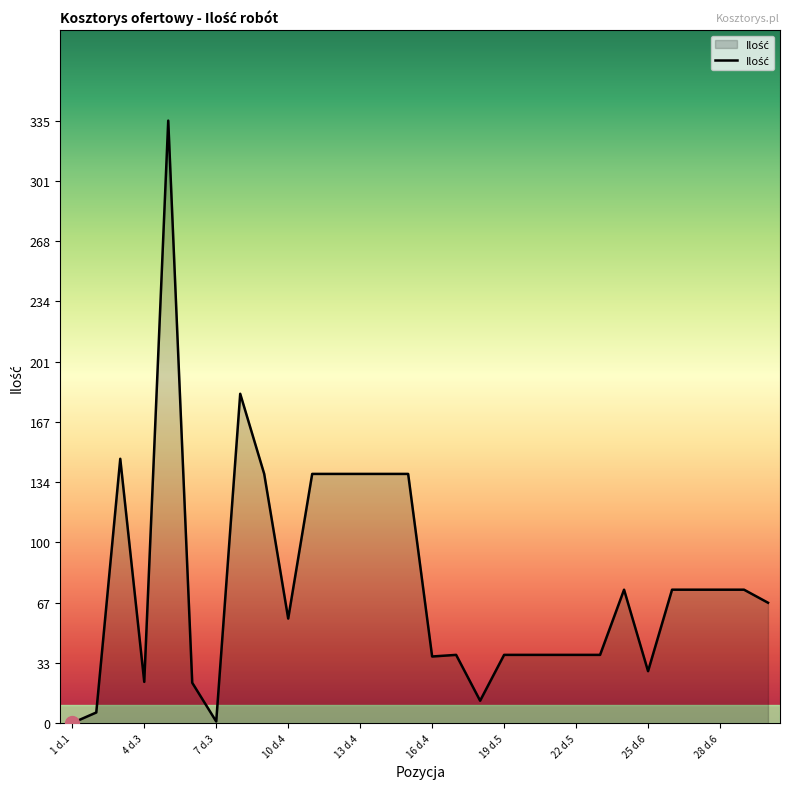

What is the difference between the maximum and minimum values?

334.5